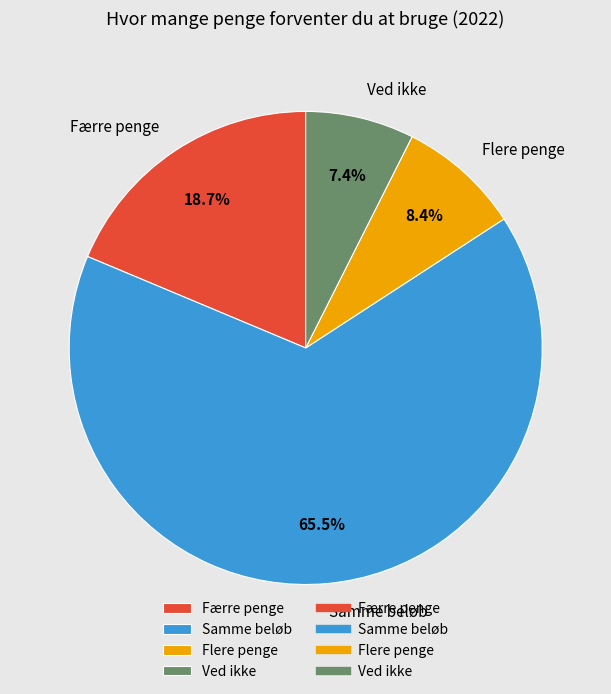

Which category accounts for the majority?

Samme beløb